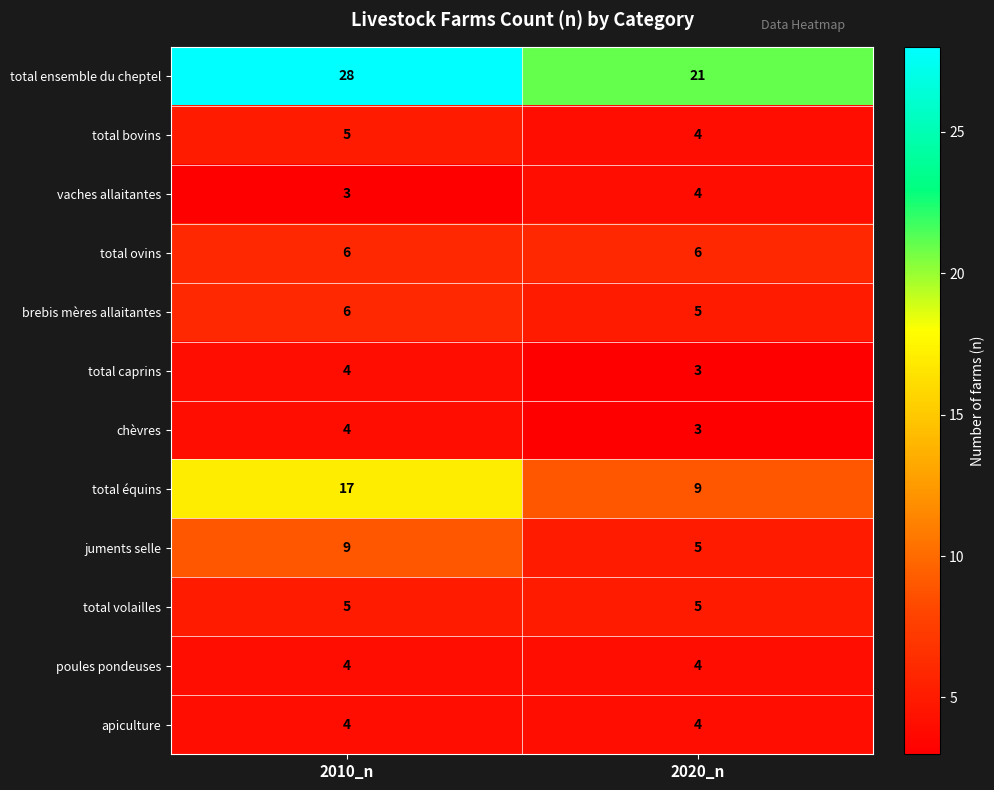

What is the average value of the total équins series?

13